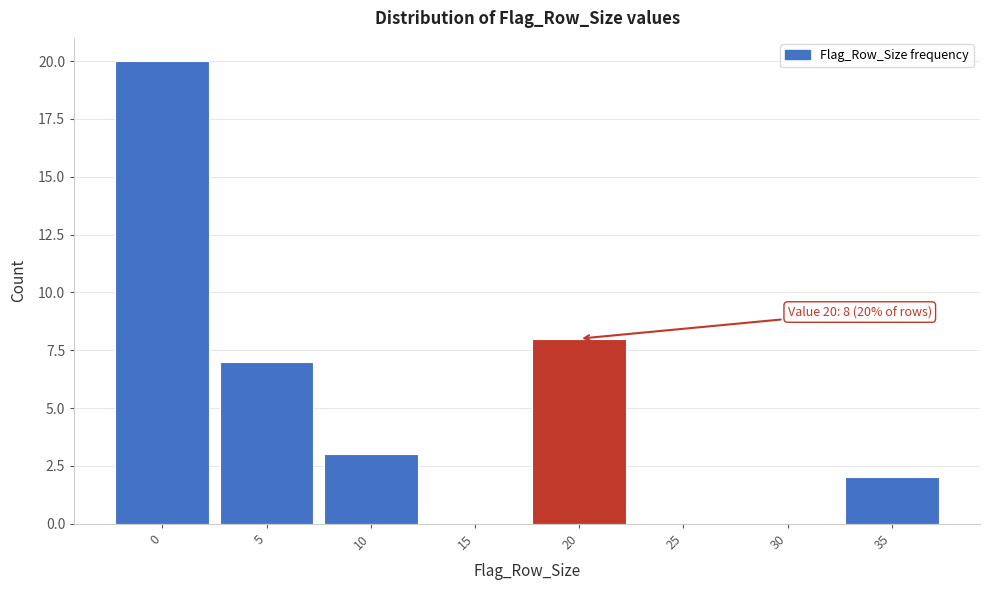

Reading left to right, transcribe all the data shown in this chart.

0=20	5=7	10=3	15=0	20=8	25=0	30=0	35=2